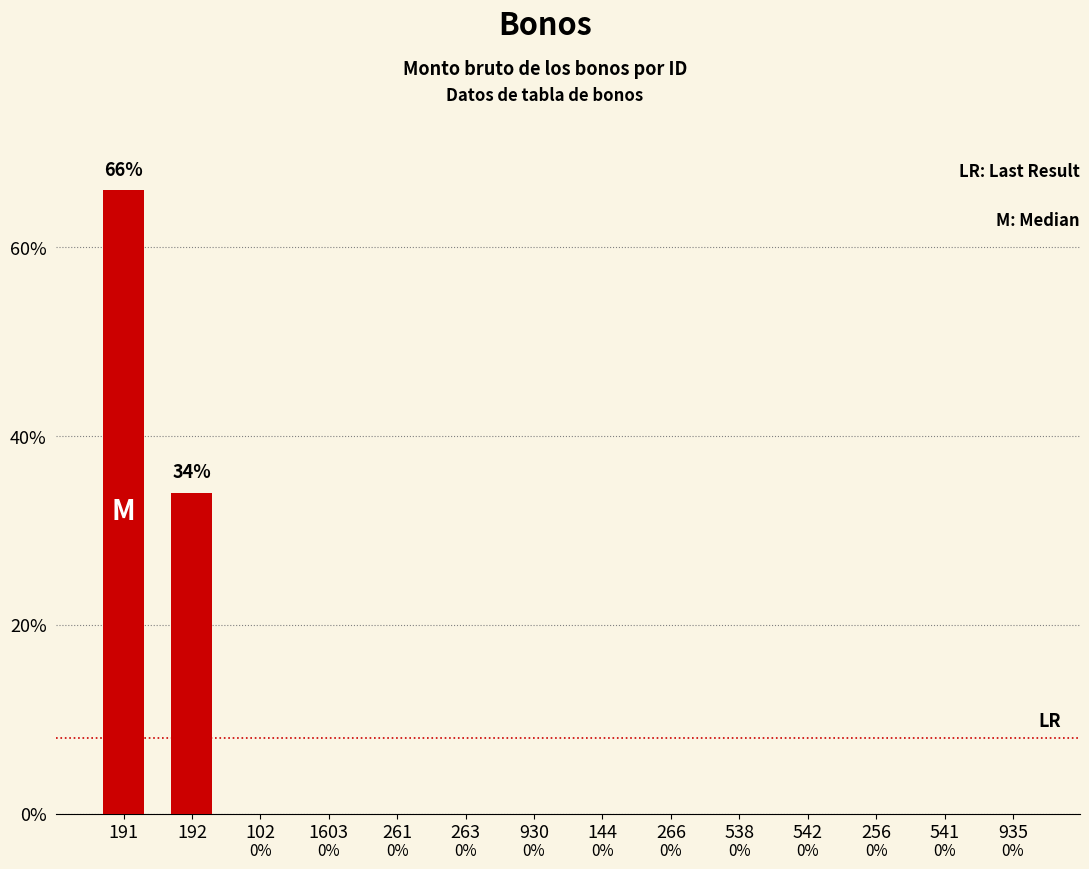

Which label corresponds to the largest value in the chart?

191